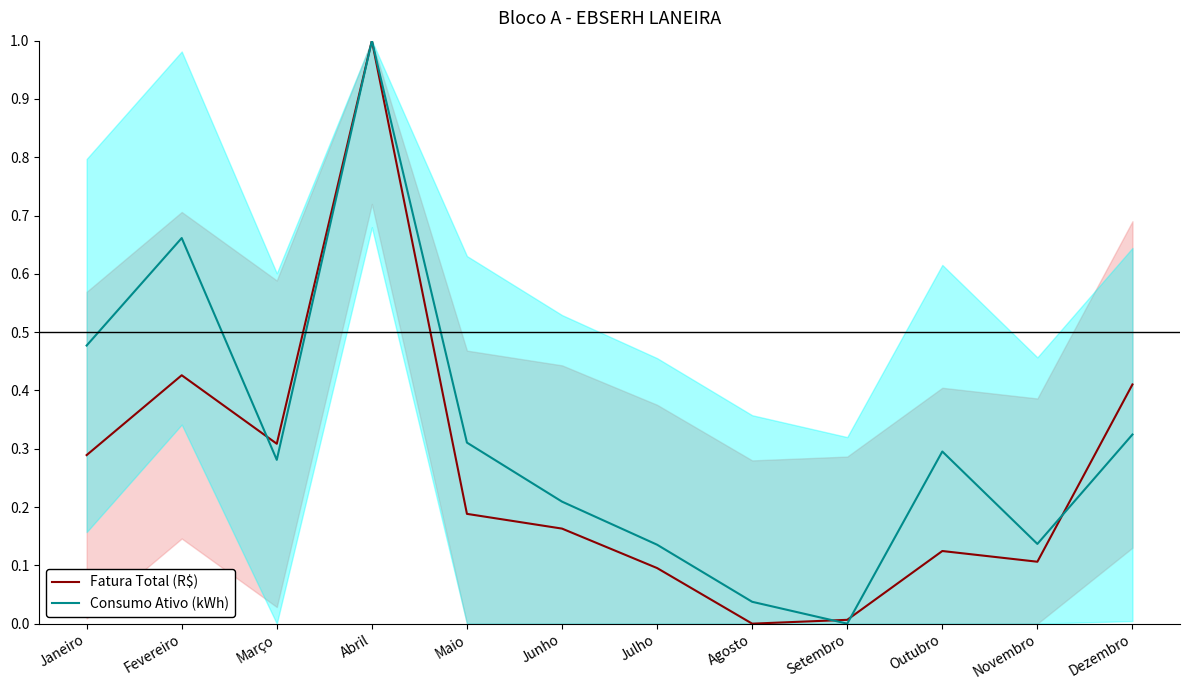

Which category has the highest value in the Fatura Total (R$) series?

Abril